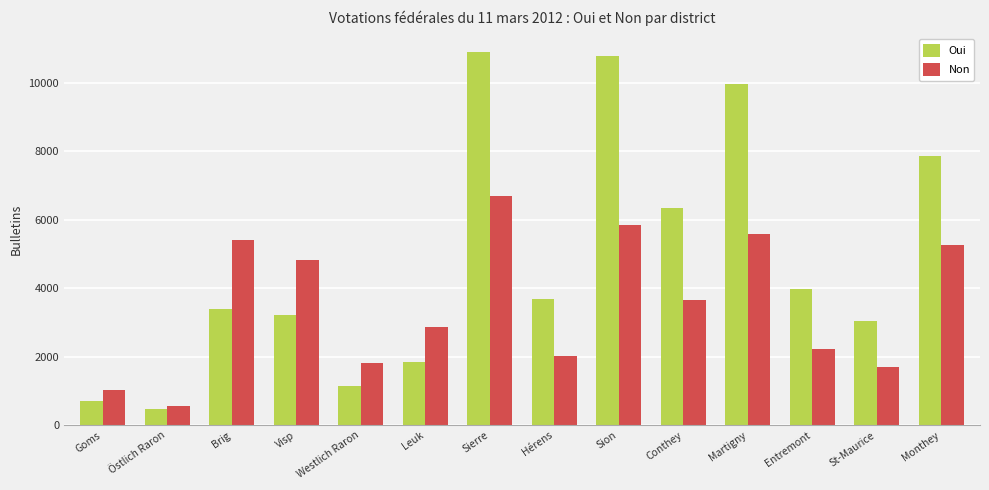

What is the difference between the maximum and minimum values in the Oui series?

10425